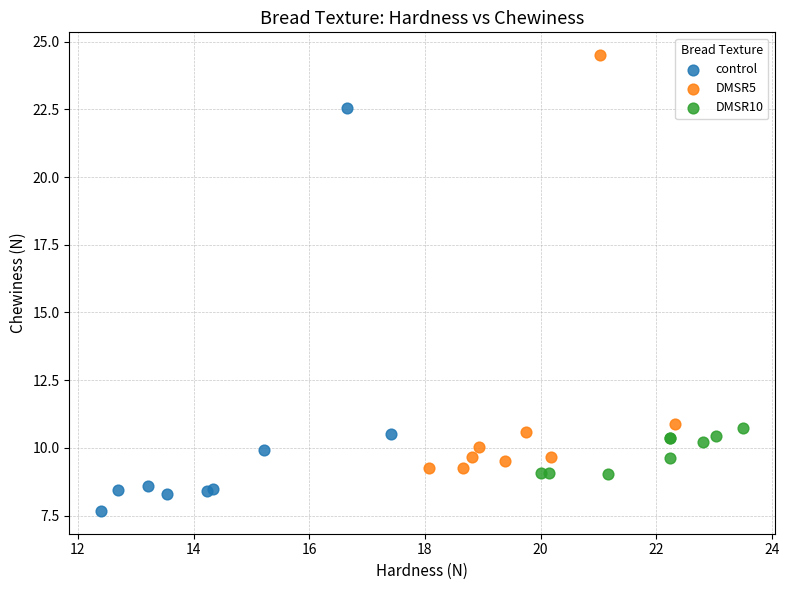

Which series contains the lowest Y value?

control